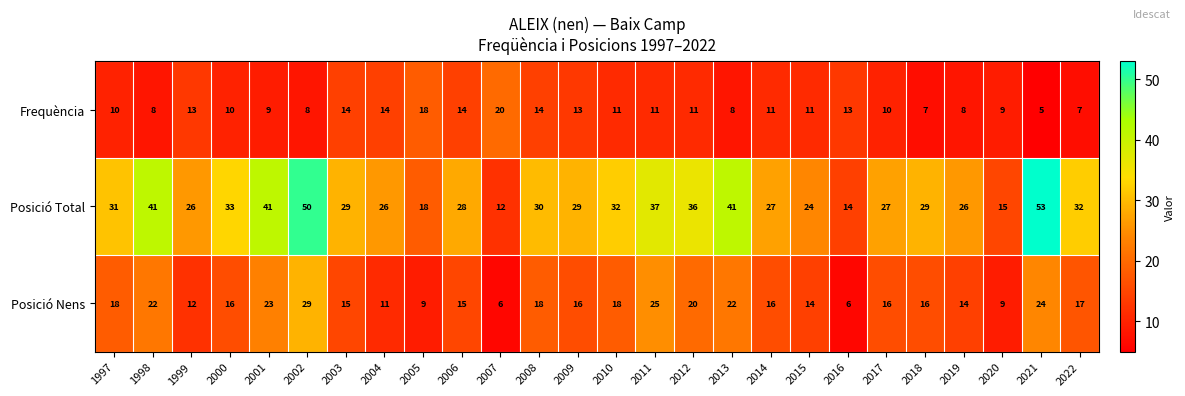

At which category is the sum across all series the highest?

2002